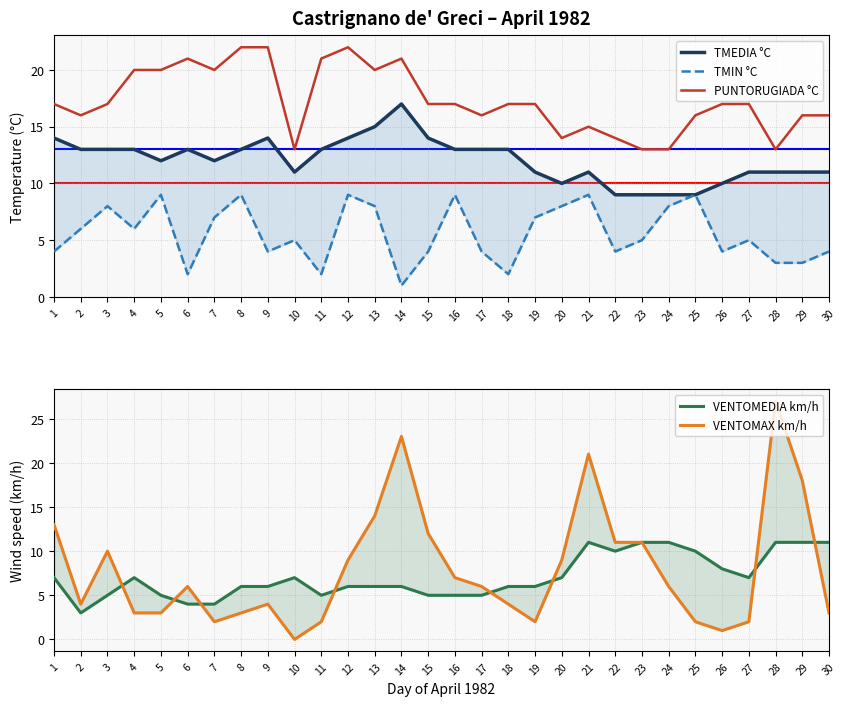

Reading left to right, transcribe all the data shown in this chart.

TMEDIA °C: 14	13	13	13	12	13	12	13	14	11	13	14	15	17	14	13	13	13	11	10	11	9	9	9	9	10	11	11	11	11
TMIN °C: 4	6	8	6	9	2	7	9	4	5	2	9	8	1	4	9	4	2	7	8	9	4	5	8	9	4	5	3	3	4
PUNTORUGIADA °C: 17	16	17	20	20	21	20	22	22	13	21	22	20	21	17	17	16	17	17	14	15	14	13	13	16	17	17	13	16	16
VENTOMEDIA km/h: 7	3	5	7	5	4	4	6	6	7	5	6	6	6	5	5	5	6	6	7	11	10	11	11	10	8	7	11	11	11
VENTOMAX km/h: 13	4	10	3	3	6	2	3	4	0	2	9	14	23	12	7	6	4	2	9	21	11	11	6	2	1	2	27	18	3